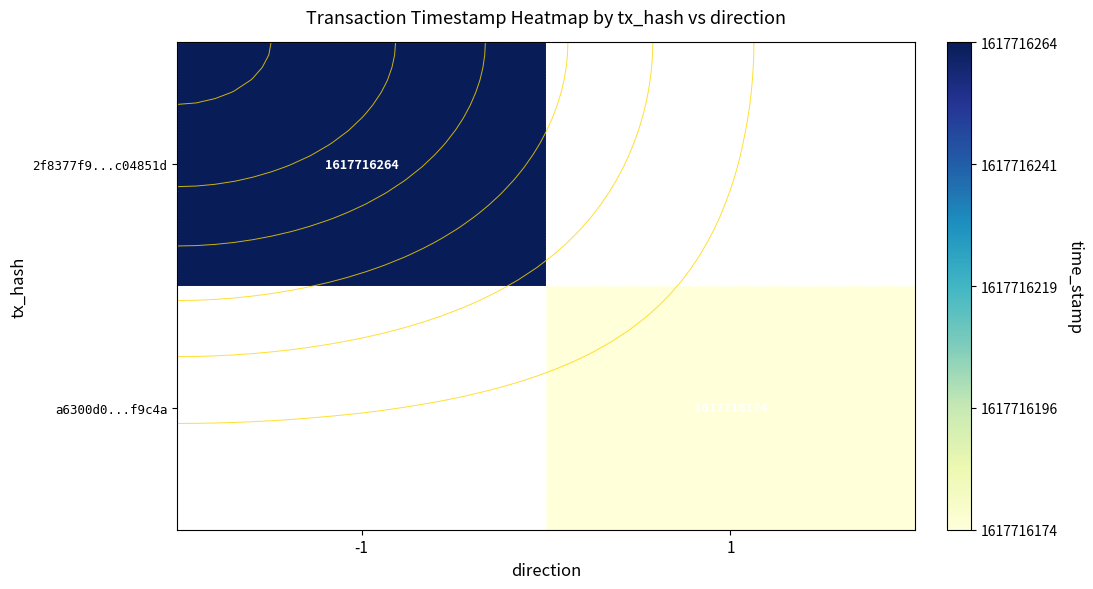

The value of a6300d0638b6168d0bfabdaf7d20023972f9c4a at time_stamp is 428093927. True or false?

False